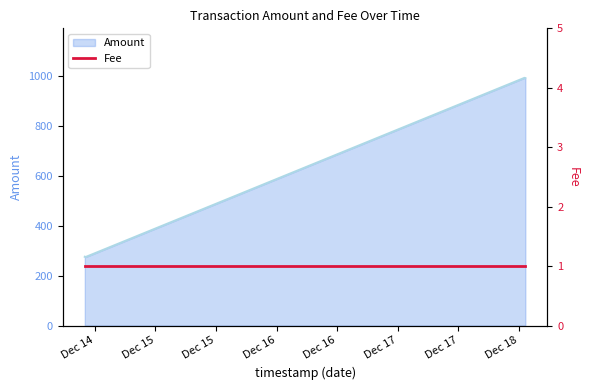

Does the chart have visible grid lines?

No